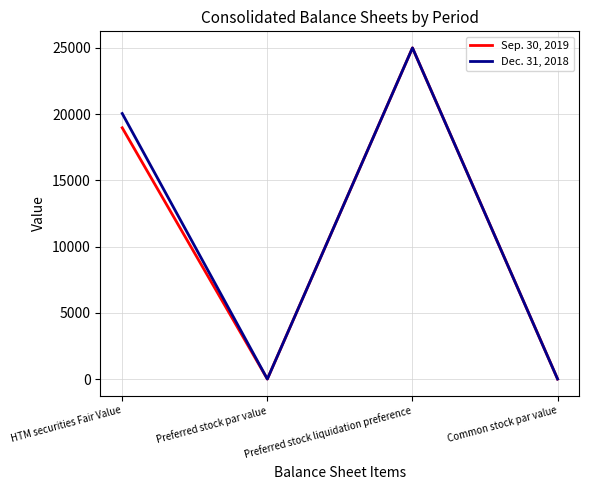

List the series in order of their overall mean, lowest first.

Sep. 30, 2019, Dec. 31, 2018